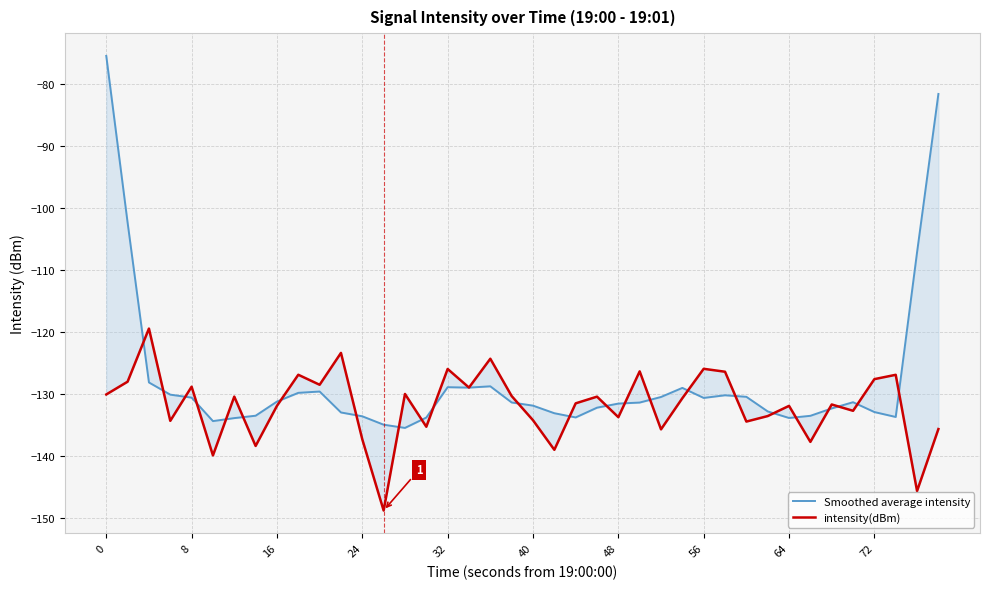

What is the greatest value displayed?

-75.5